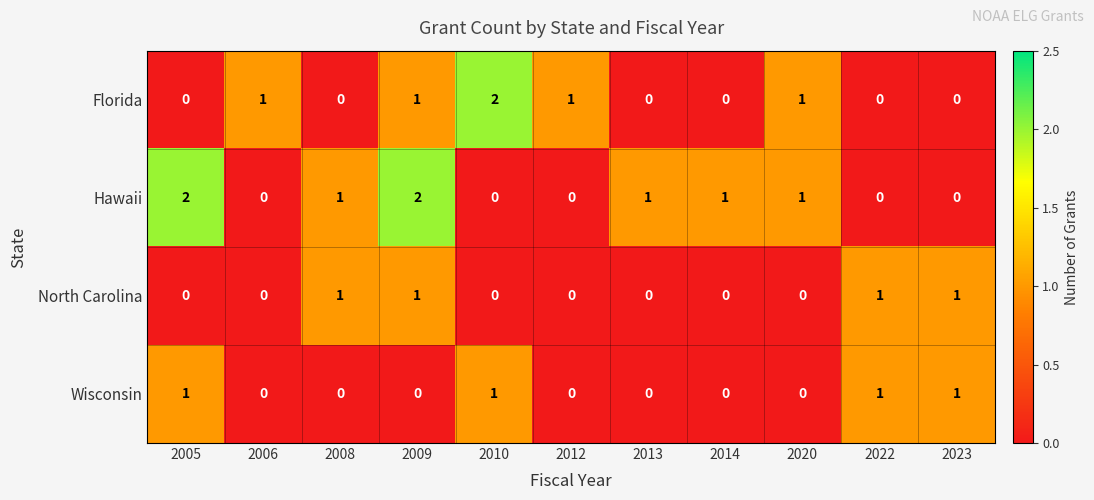

Is it true that Wisconsin equals 0 at 2008?

True